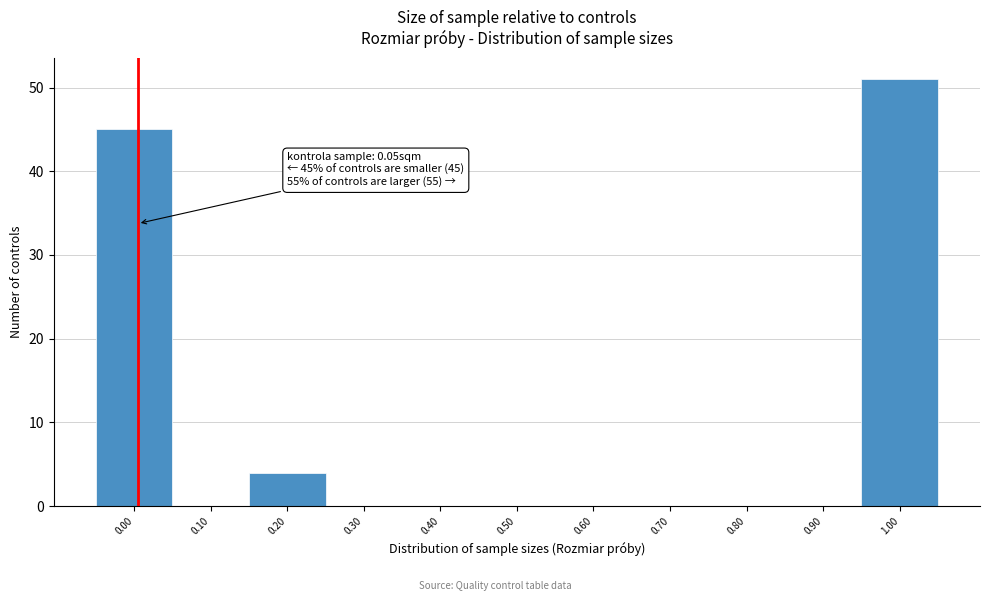

Reading left to right, list all the values displayed in this chart.

0.00=45	0.10=0	0.20=4	0.30=0	0.40=0	0.50=0	0.60=0	0.70=0	0.80=0	0.90=0	1.00=51